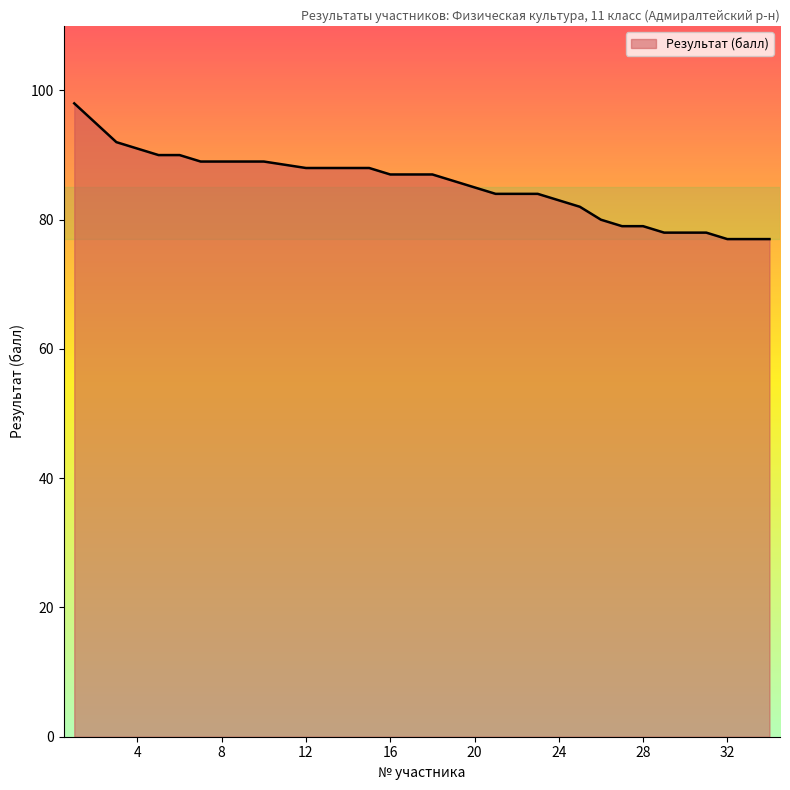

What is the difference between the maximum and minimum values?

21.0